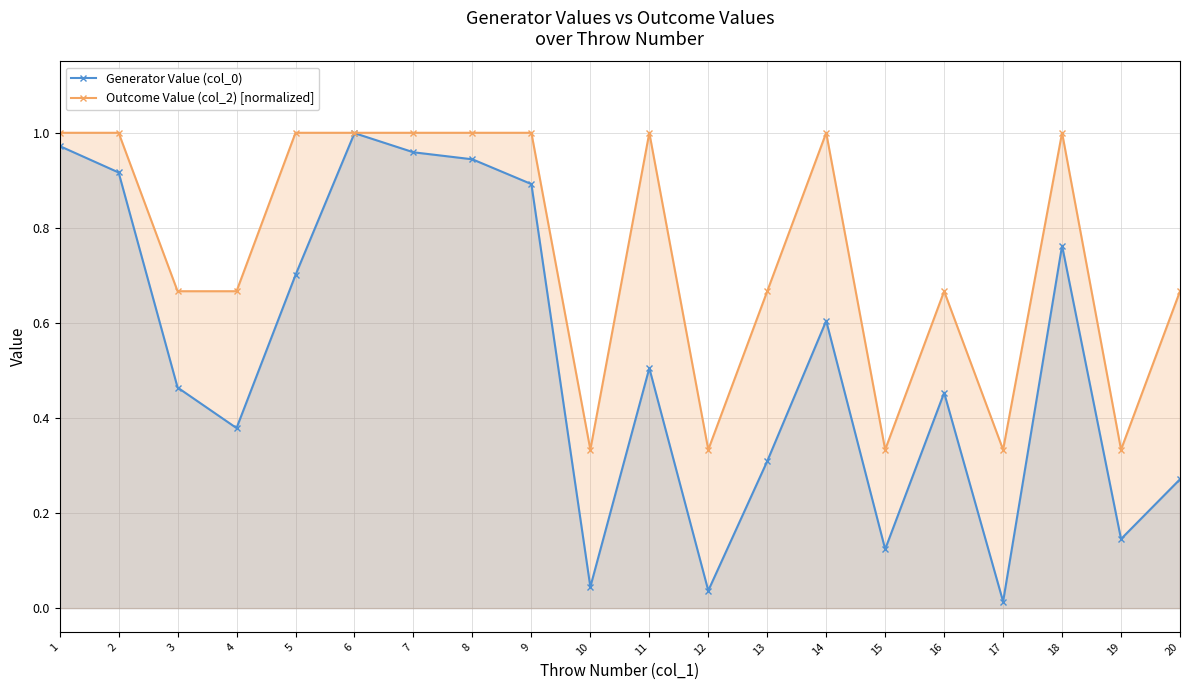

Reading right to left, transcribe all the data shown in this chart.

Generator Value (col_0): 20=0.3	19=0.1	18=0.8	17=0.0	16=0.5	15=0.1	14=0.6	13=0.3	12=0.0	11=0.5	10=0.0	9=0.9	8=0.9	7=1.0	6=1.0	5=0.7	4=0.4	3=0.5	2=0.9	1=1.0
Outcome Value (col_2) [normalized]: 20=0.7	19=0.3	18=1.0	17=0.3	16=0.7	15=0.3	14=1.0	13=0.7	12=0.3	11=1.0	10=0.3	9=1.0	8=1.0	7=1.0	6=1.0	5=1.0	4=0.7	3=0.7	2=1.0	1=1.0